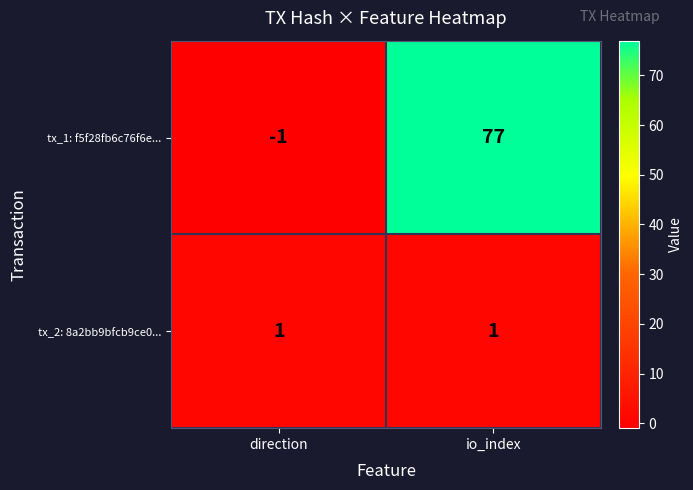

Which series has the widest spread of values?

tx_1: f5f28fb6c76f6e...